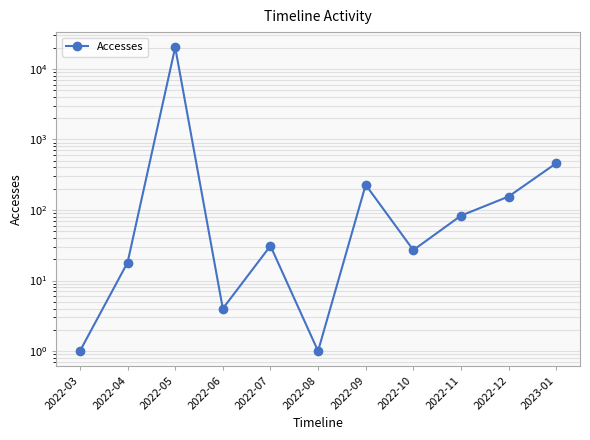

What is the label of the 6th point from the right?

2022-08